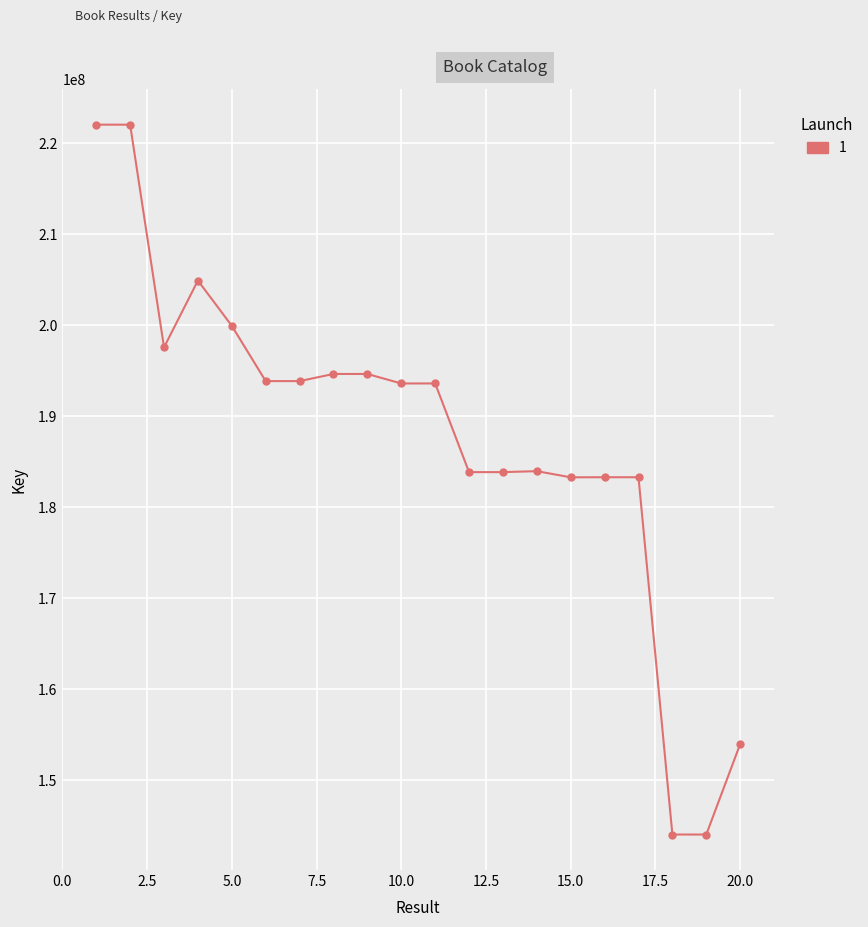

What is the sum of all values?

3754671938